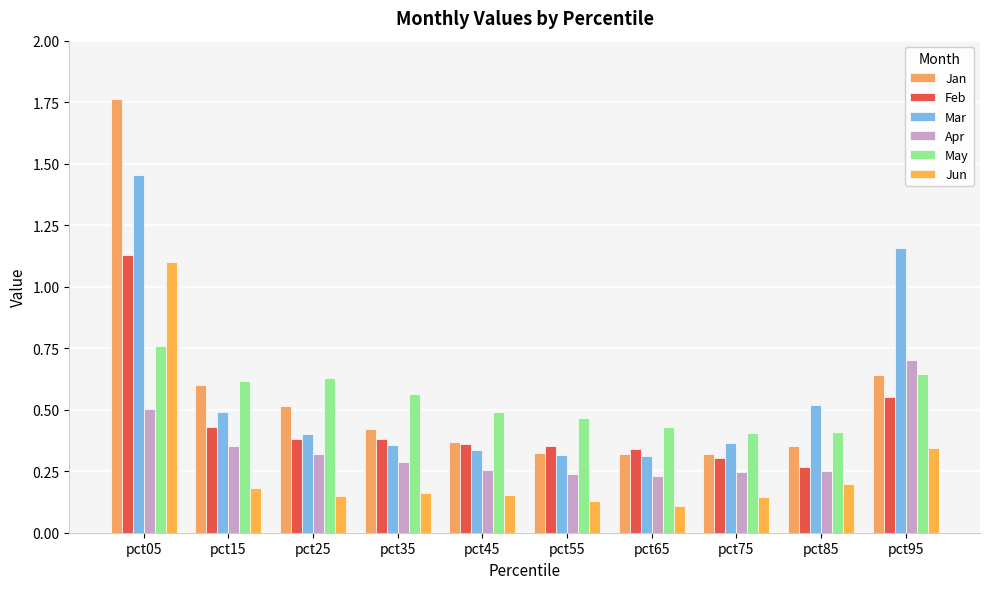

Between pct05 and pct35, which series saw the biggest shift?

Jan